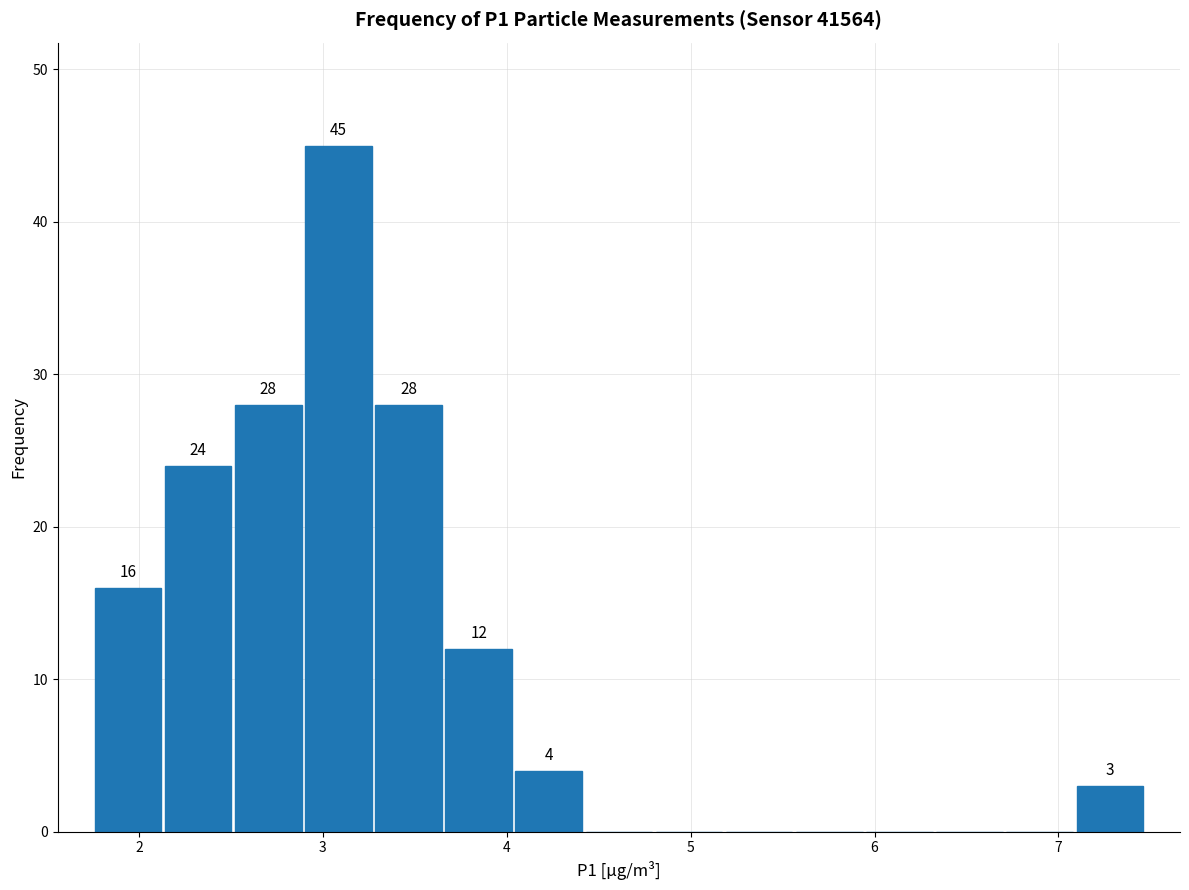

Around what value on the x-axis is the tallest bar? Give the approximate position of its centre, as read against the axis.

3.1